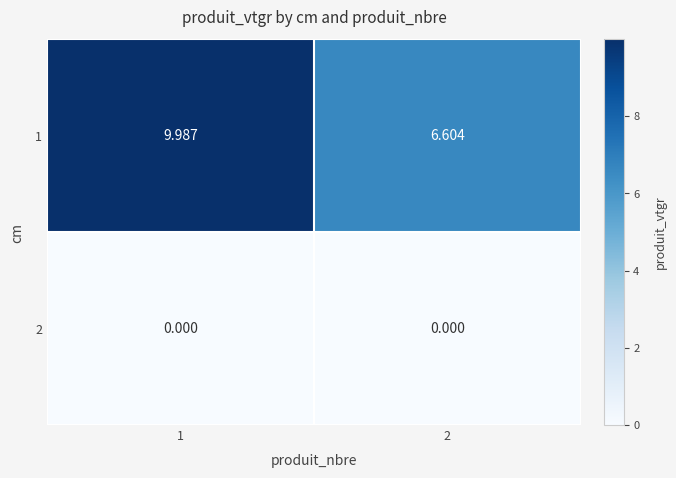

Is the value of 2 at 2 greater than the value of 1 at 2?

No